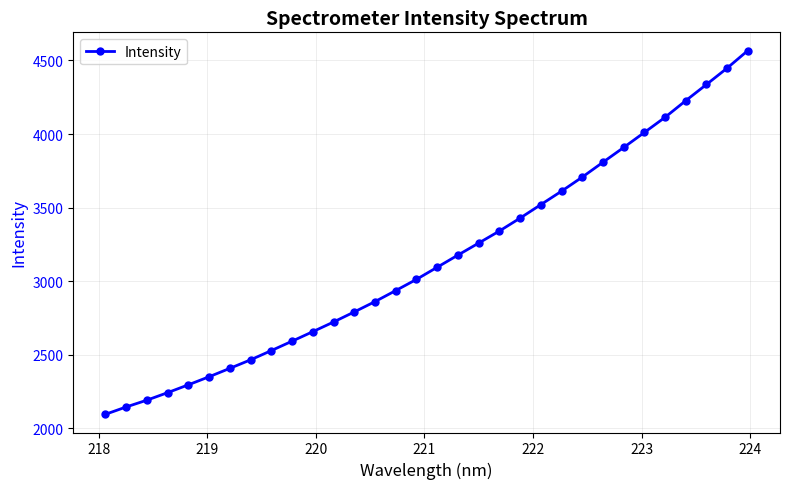

What is the average value?

3151.4